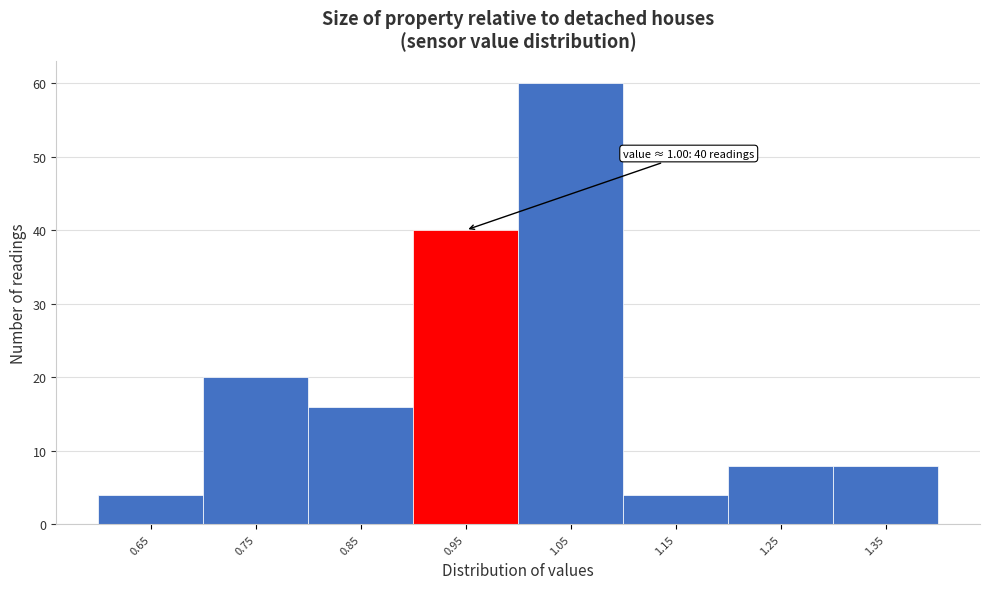

Reading right to left, what are all the values shown in this chart?

1.35=8	1.25=8	1.15=4	1.05=60	0.95=40	0.85=16	0.75=20	0.65=4